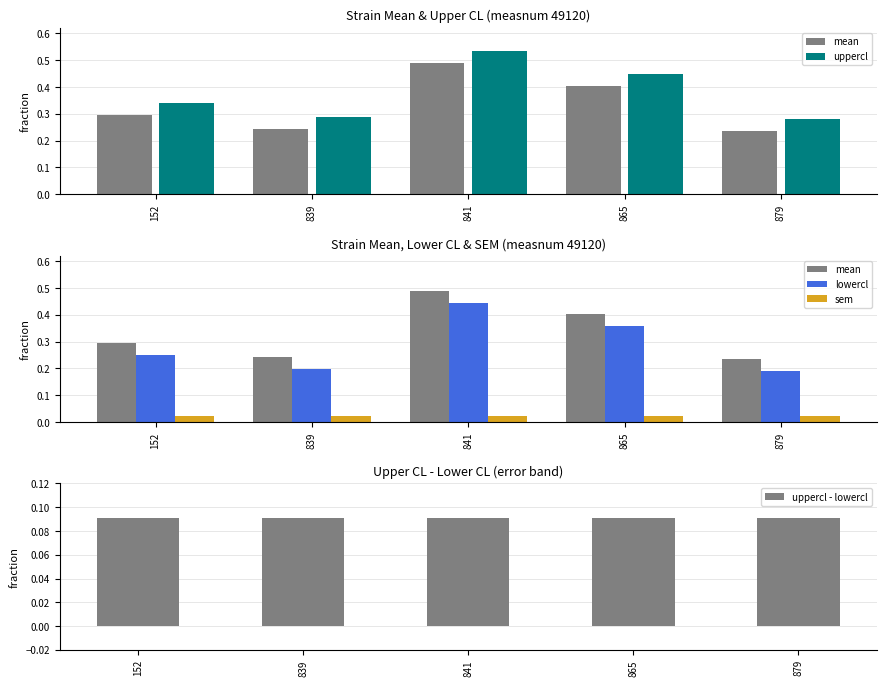

Which series changed the most between 841 and 879?

mean